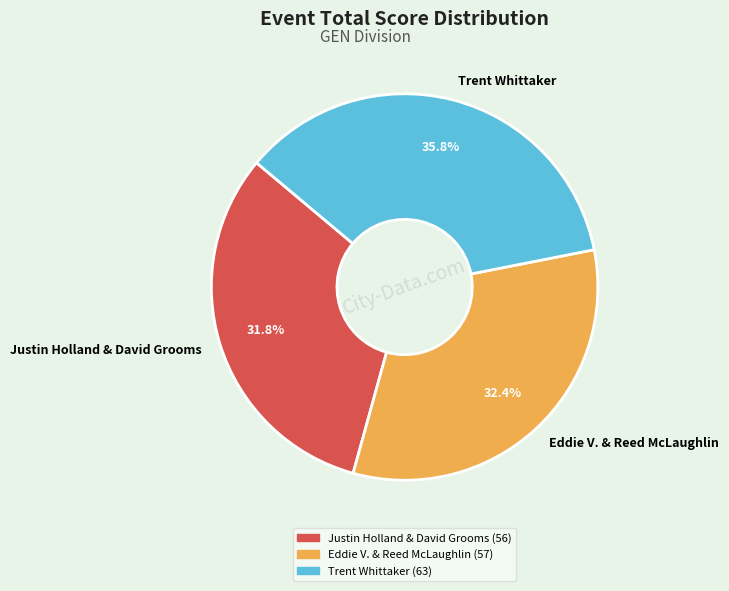

Is it true that Justin Holland & David Grooms is 25% of the pie?

False